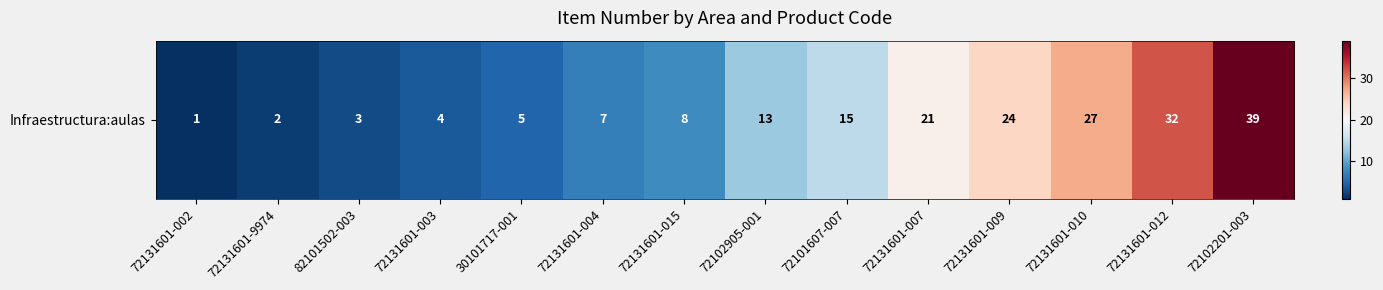

Which label corresponds to the smallest value in the chart?

72131601-002